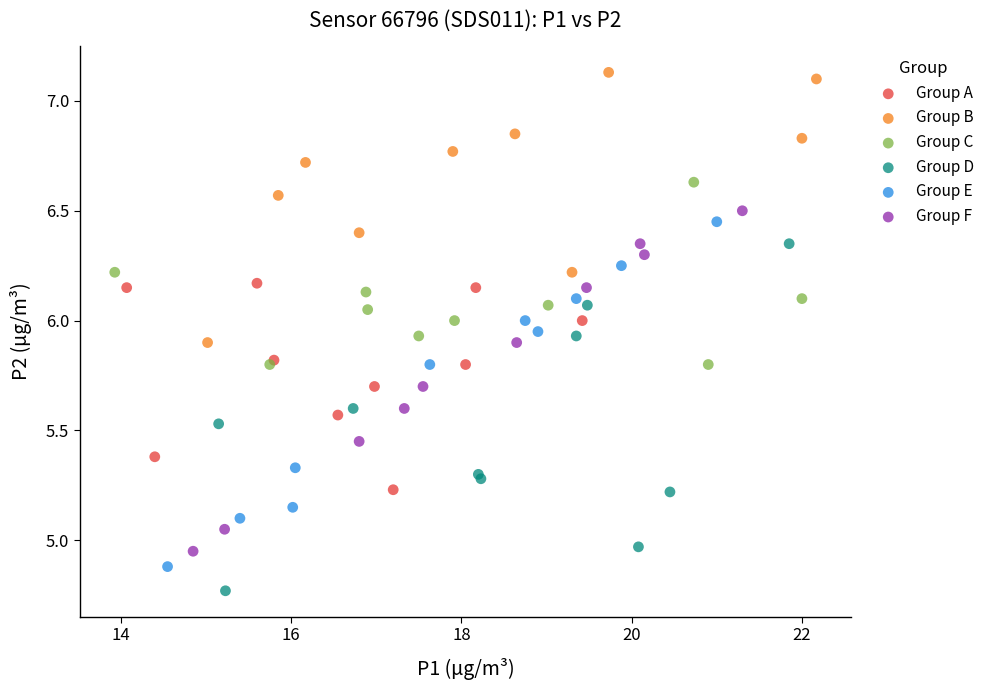

Which series contains the lowest Y value?

Group D